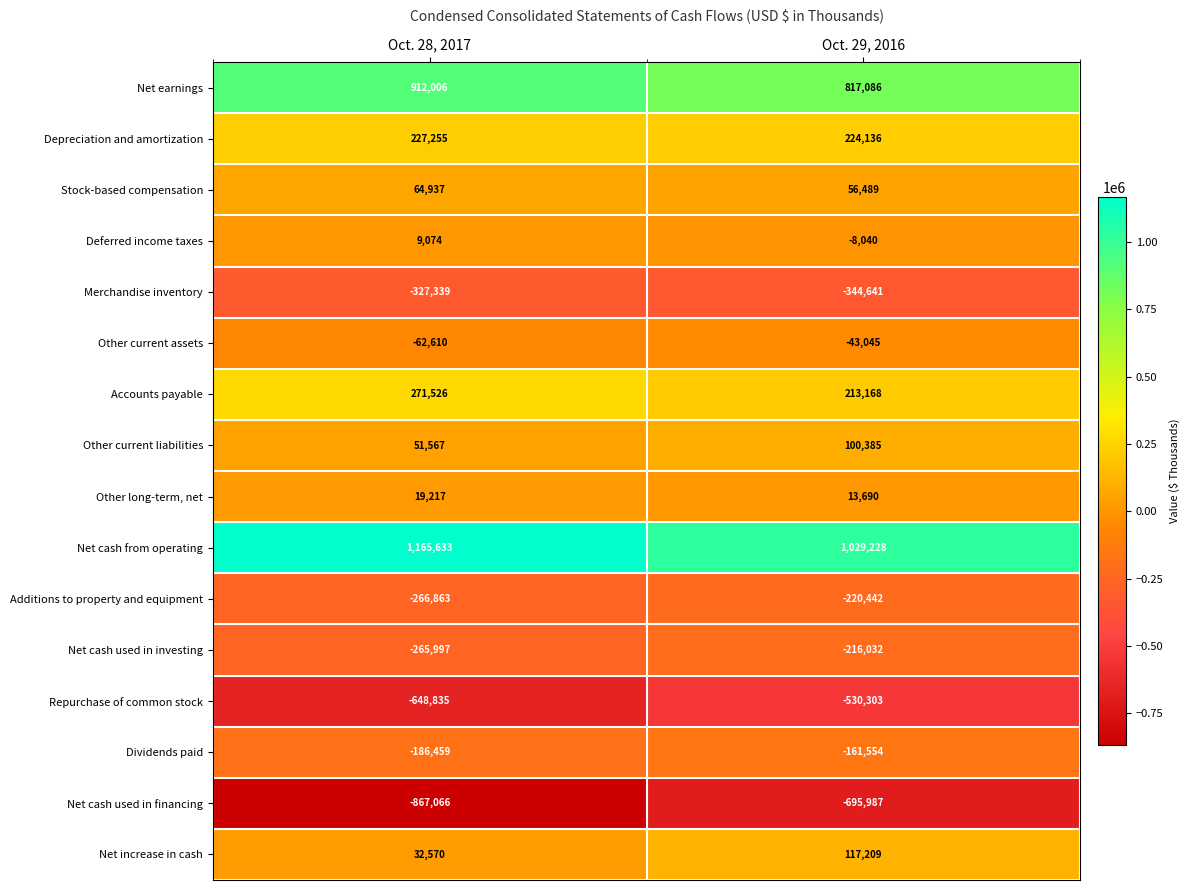

How many distinct data groups are displayed?

16